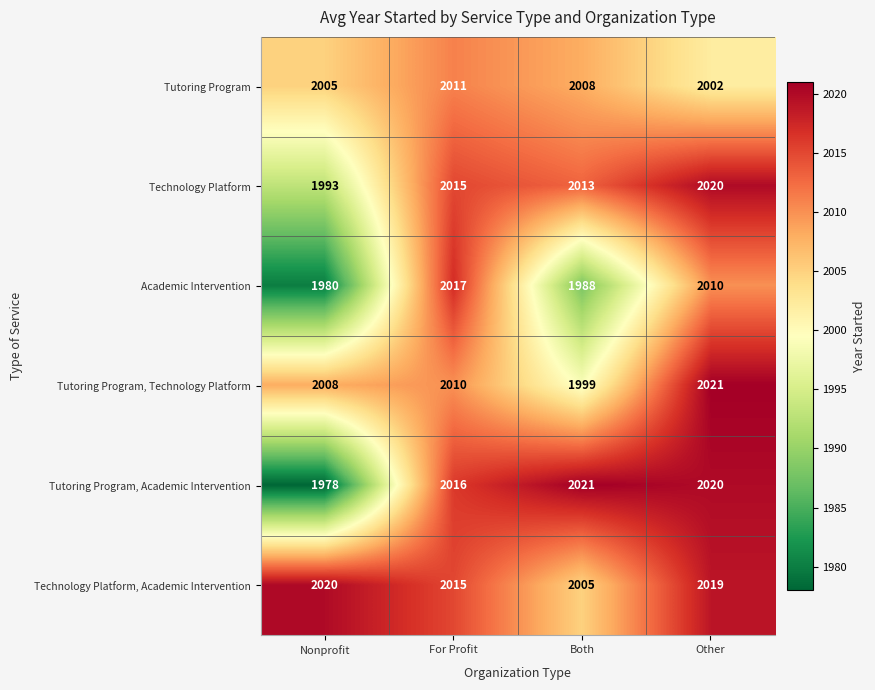

The Tutoring Program, Technology Platform series shows 3615 at For Profit. True or false?

False